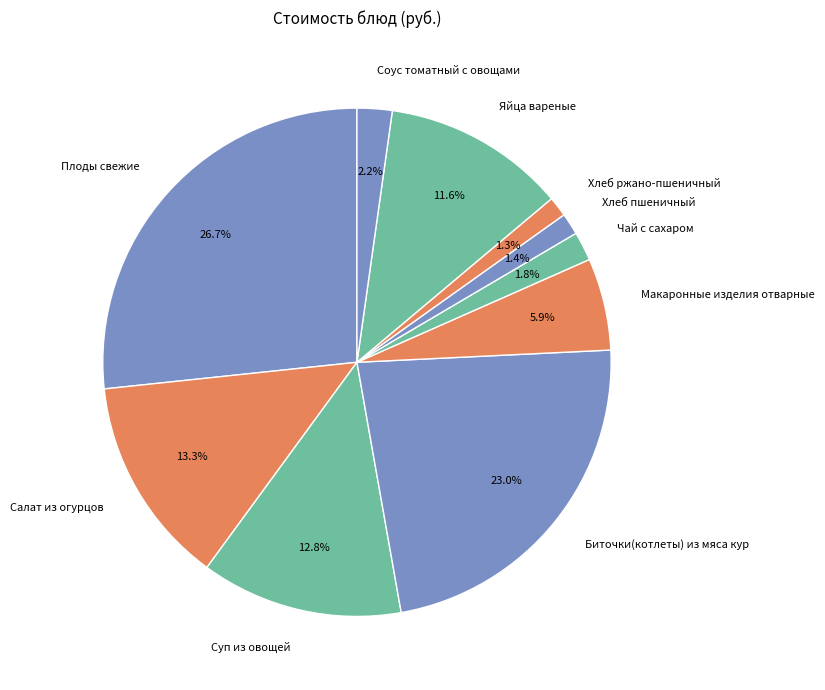

Does any single category account for the majority?

No